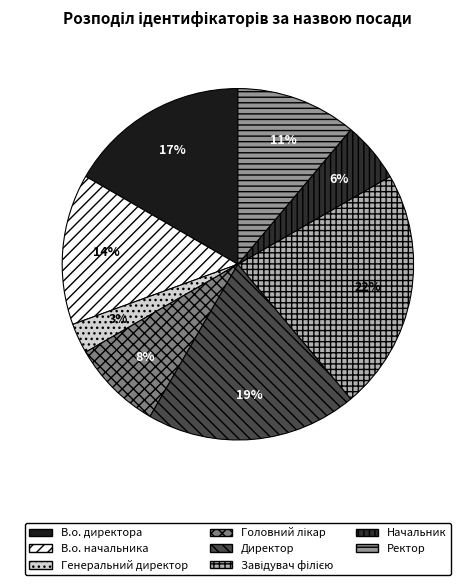

What percentage is the В.о. директора slice, to the nearest percent?

17%